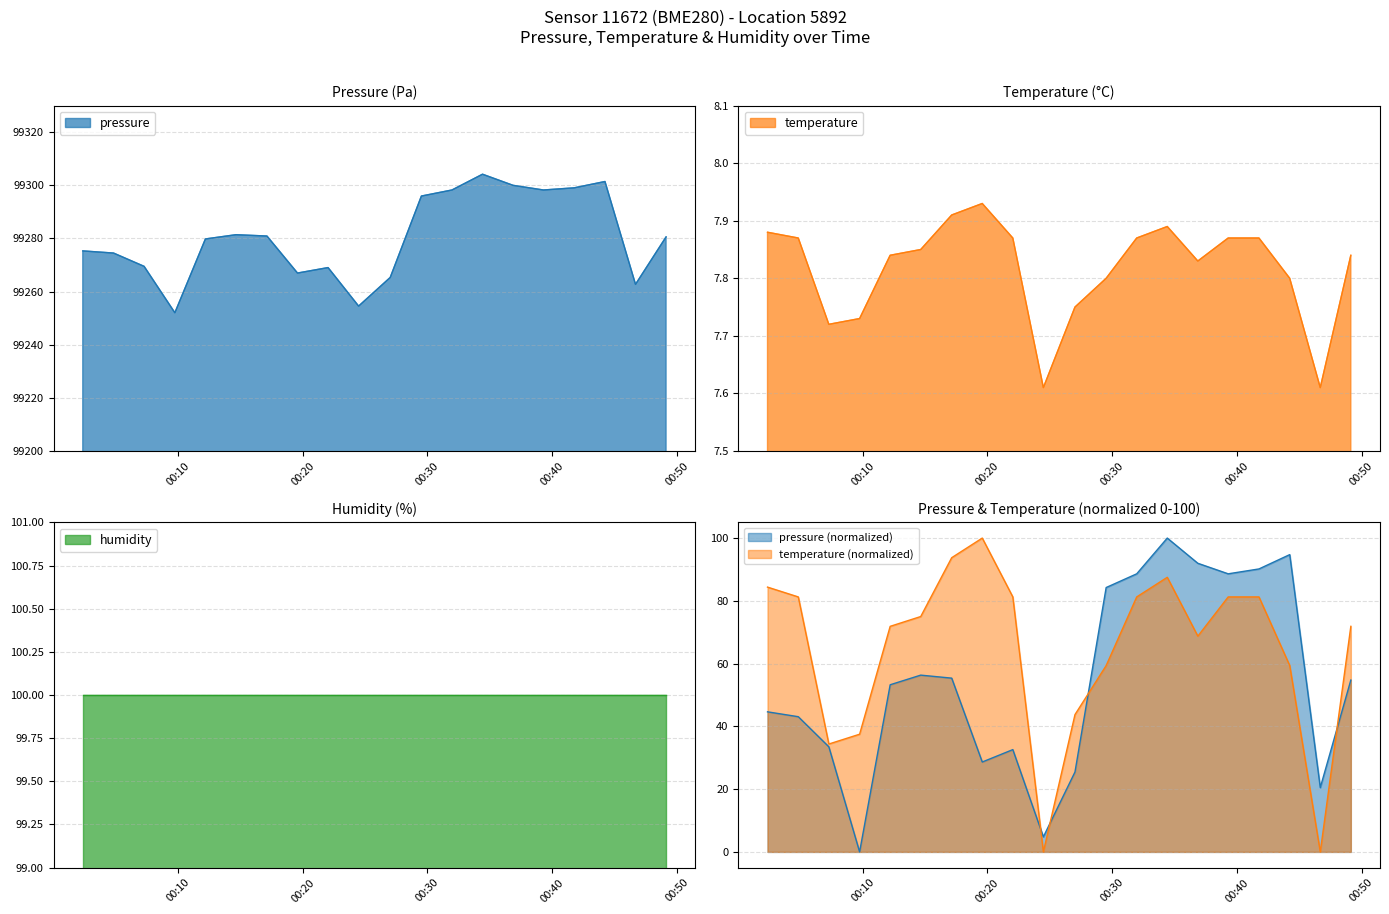

True or false: pressure and temperature intersect in this chart.

False